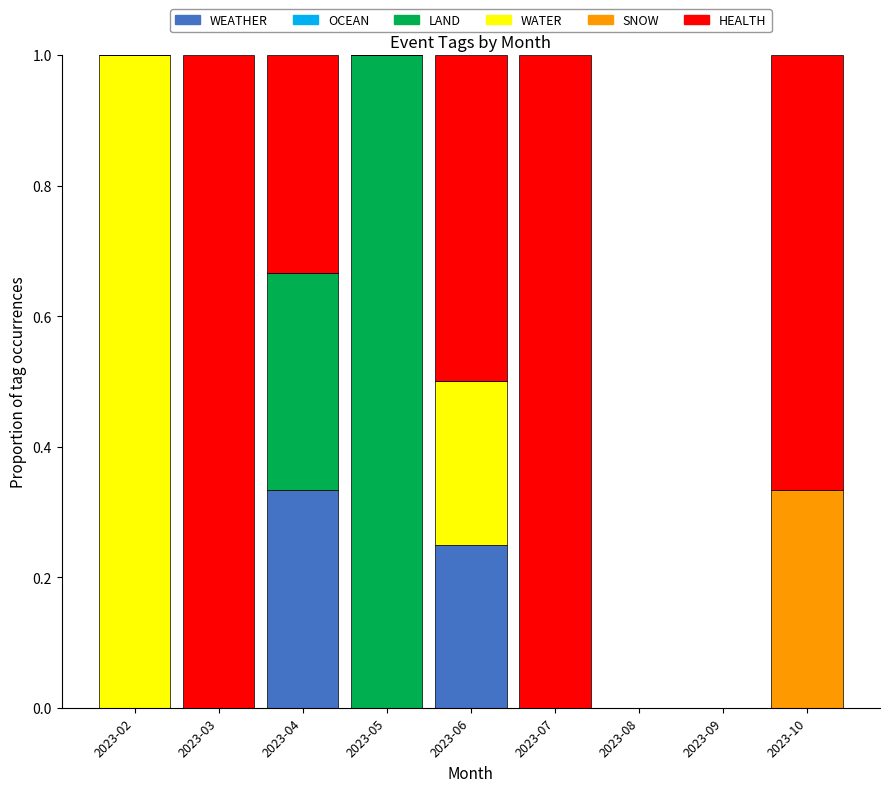

At which label does WEATHER reach its peak?

2023-04